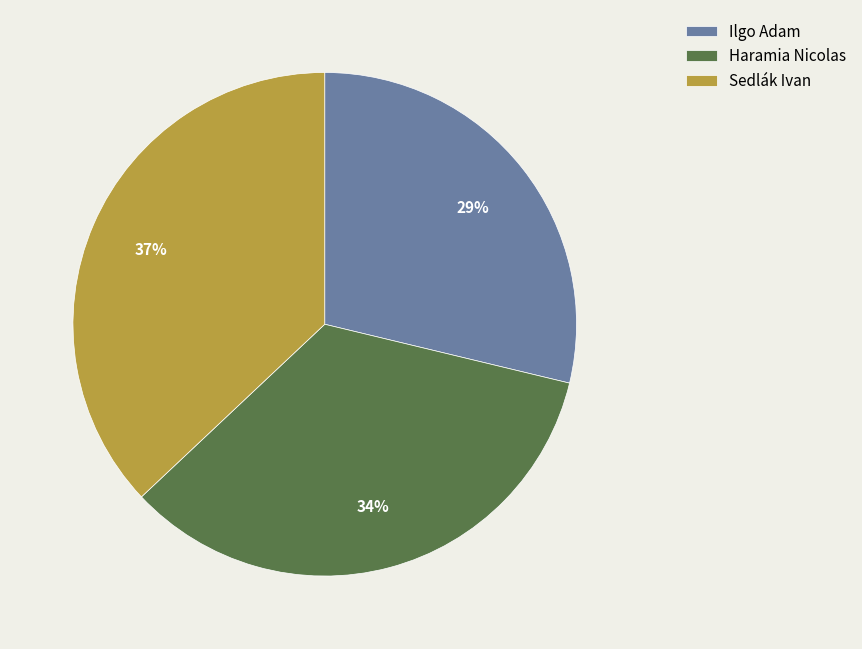

What is the ratio of the value at Haramia Nicolas to the value at Sedlák Ivan?

0.9